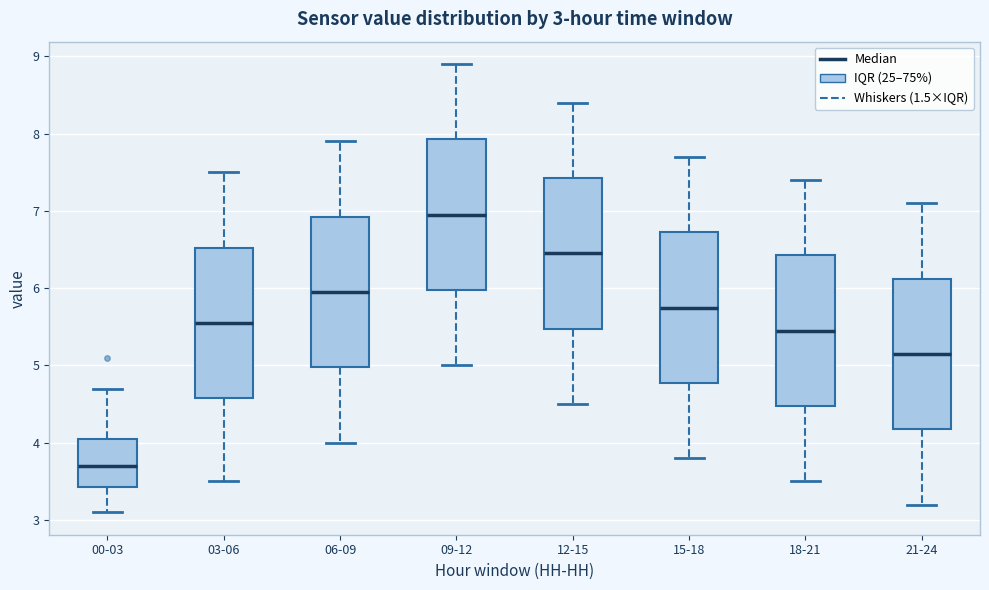

Which box has the highest median line?

09-12